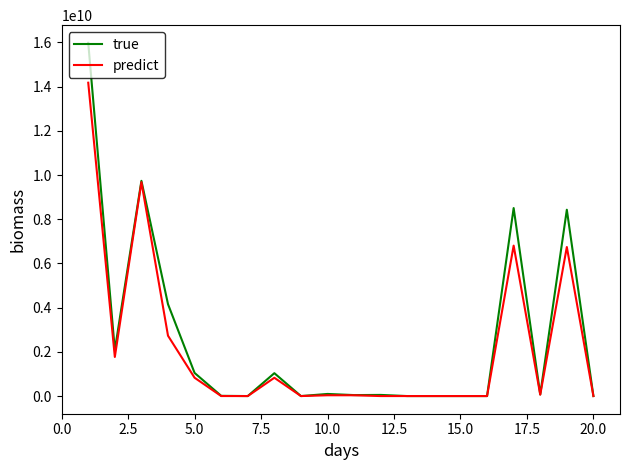

Which series has the largest total across all categories?

true